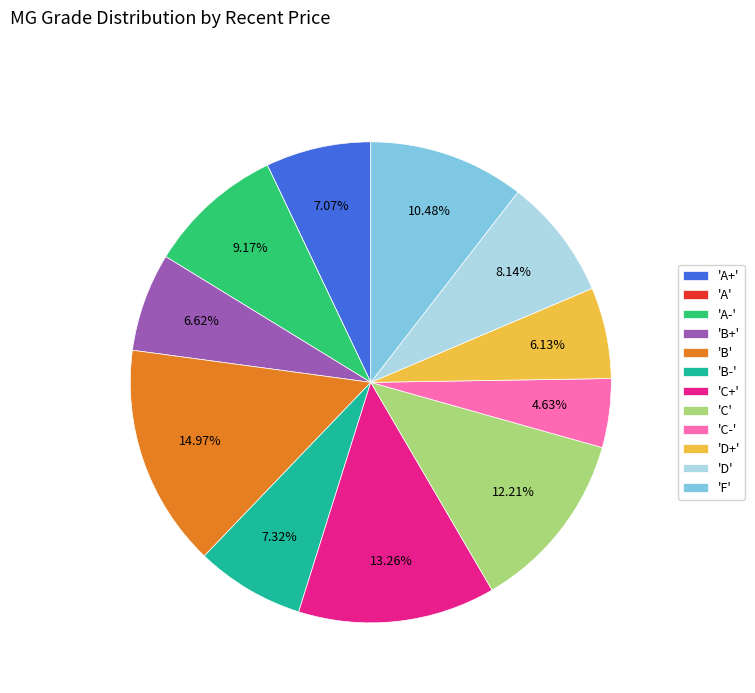

Between 'B+' and 'B', which is larger?

'B'